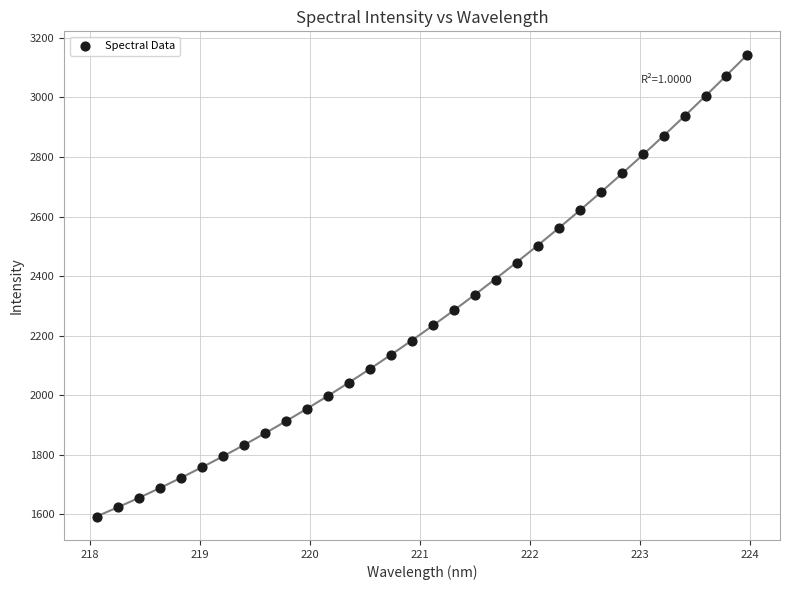

What is the range of Y values (max minus min)?

1552.2